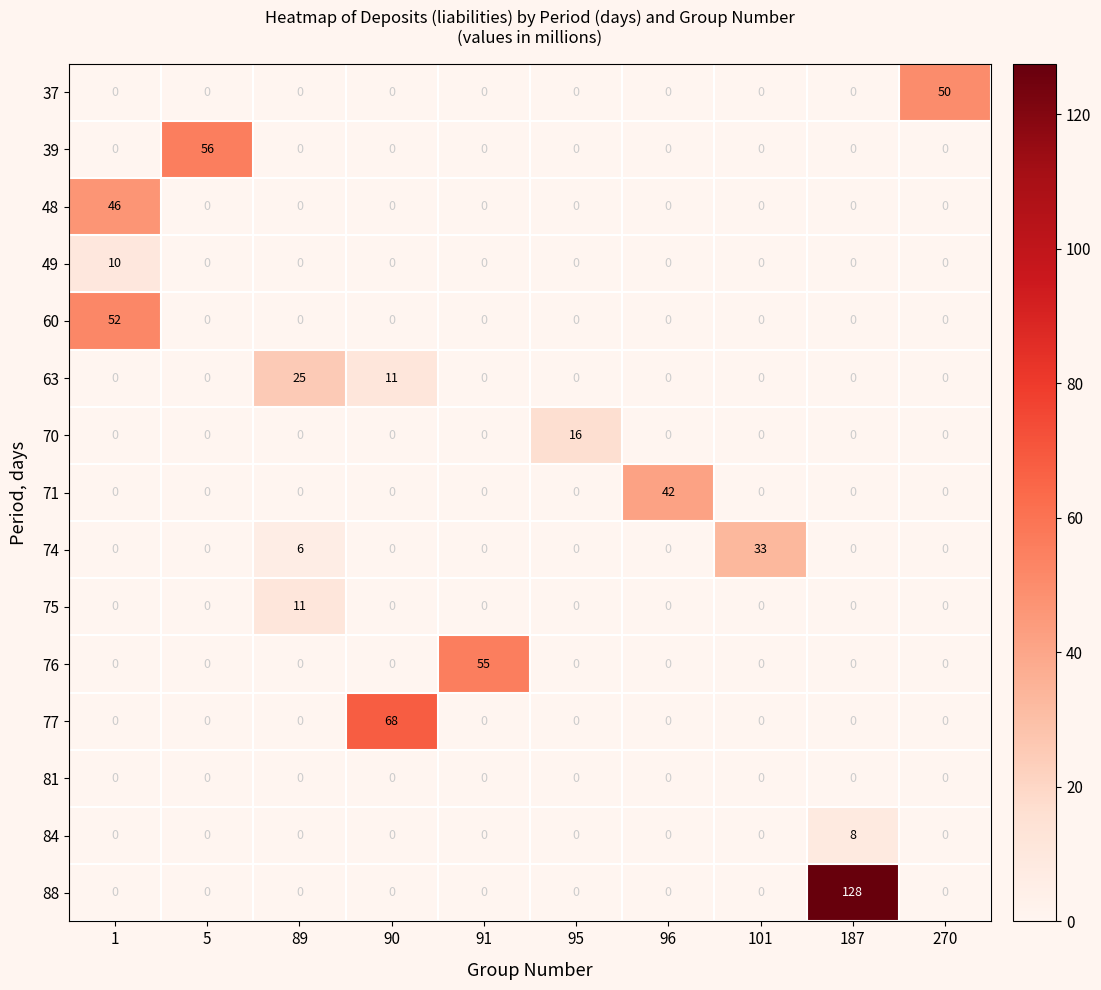

How many 84 values are between 0 and 1?

9